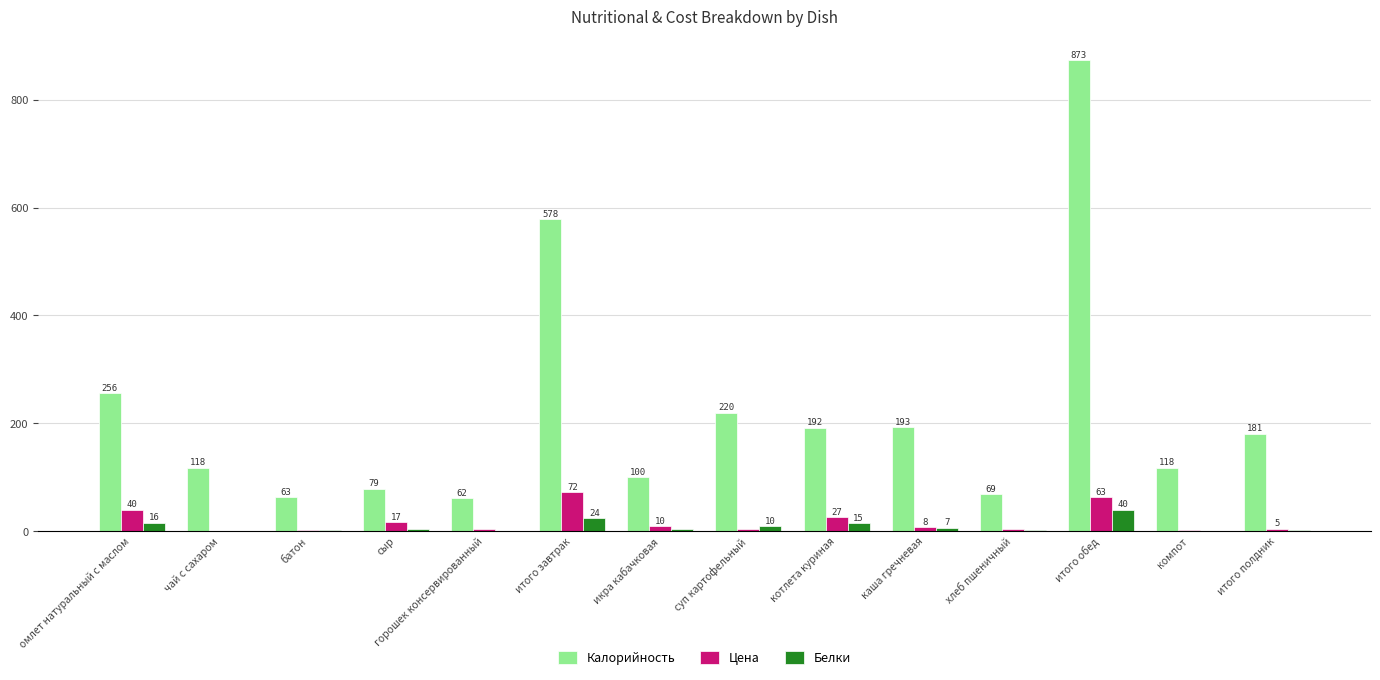

Between горошек консервированный and хлеб пшеничный, which series saw the biggest shift?

Калорийность